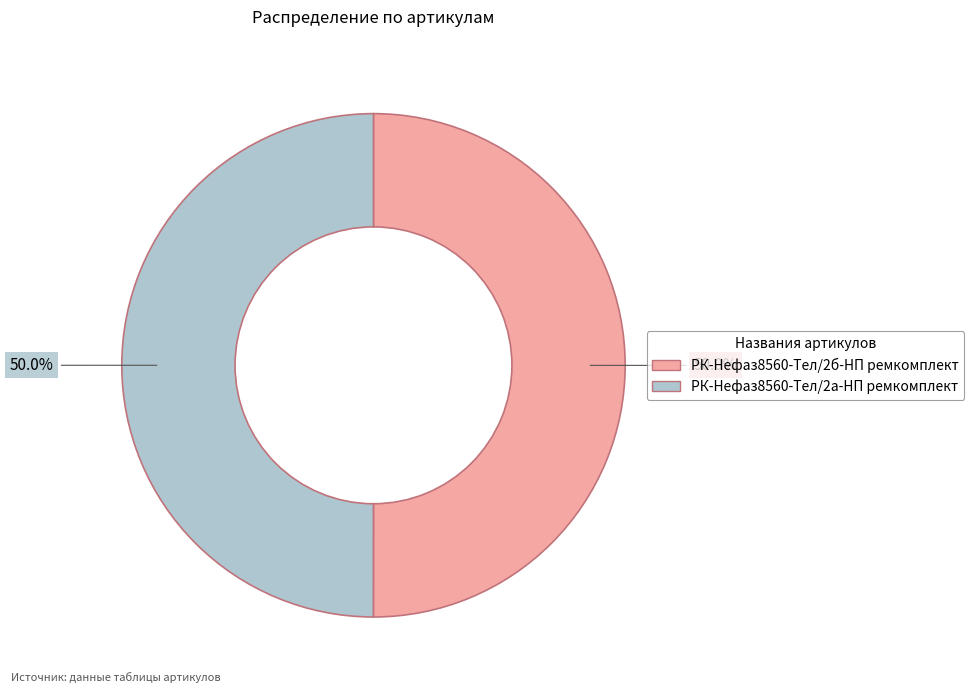

True or false: РК-Нефаз8560-Тел/2а-НП ремкомплект accounts for 36% of the total.

False